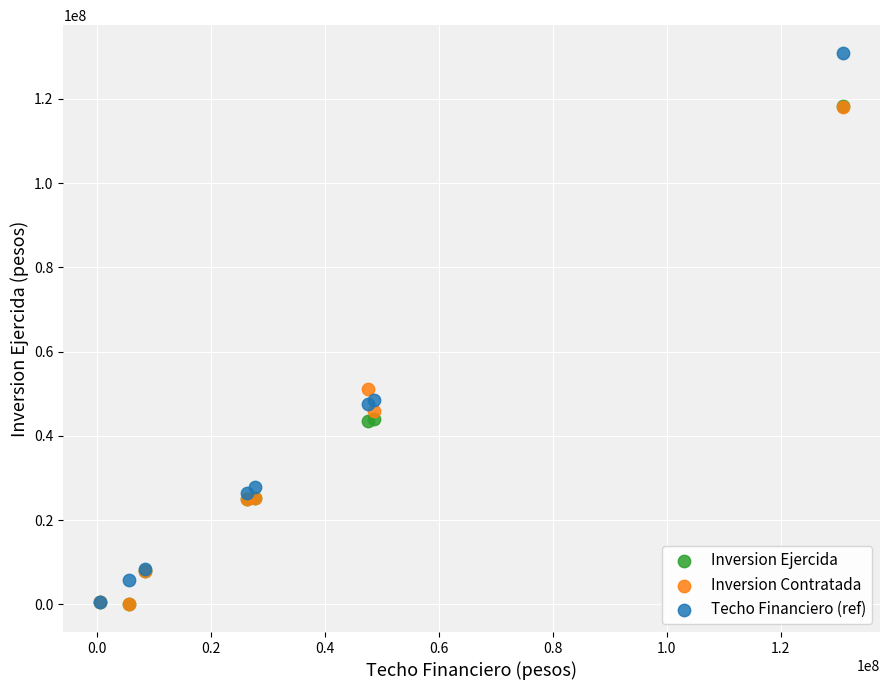

Which series has the largest Y range (max minus min)?

Techo Financiero (ref)